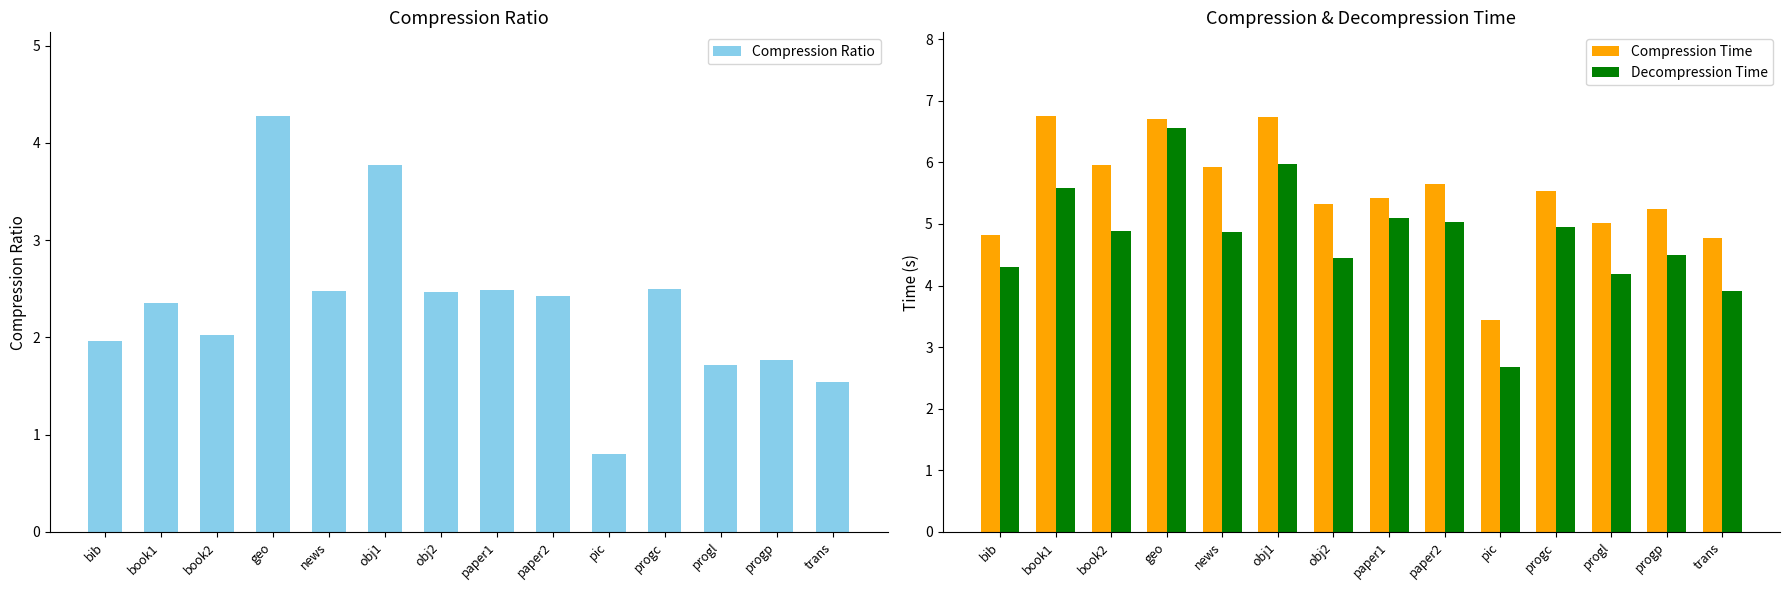

Between book1 and obj1, which is larger?

obj1